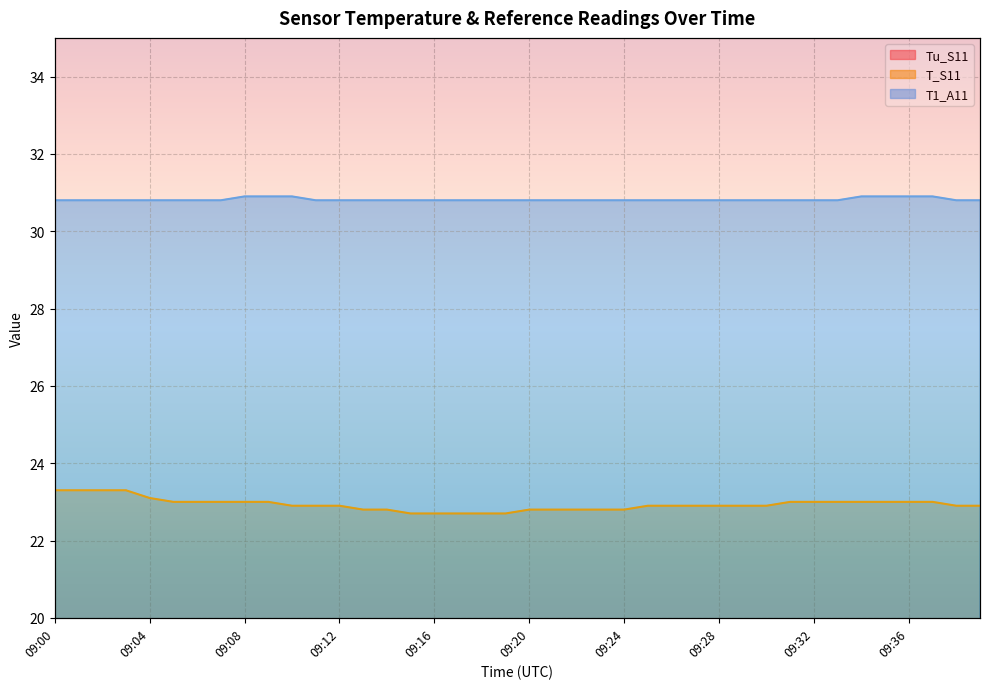

What is the approximate value of T_S11 at 09:03?

23.3